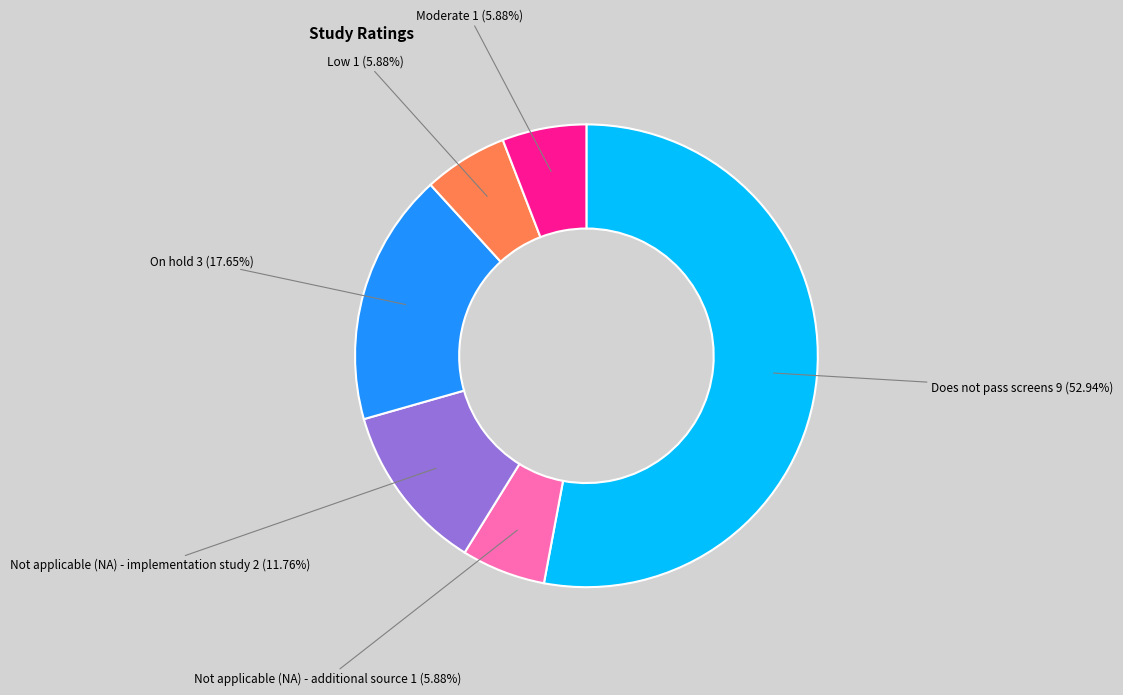

Is there any slice that represents more than half of the pie?

Yes